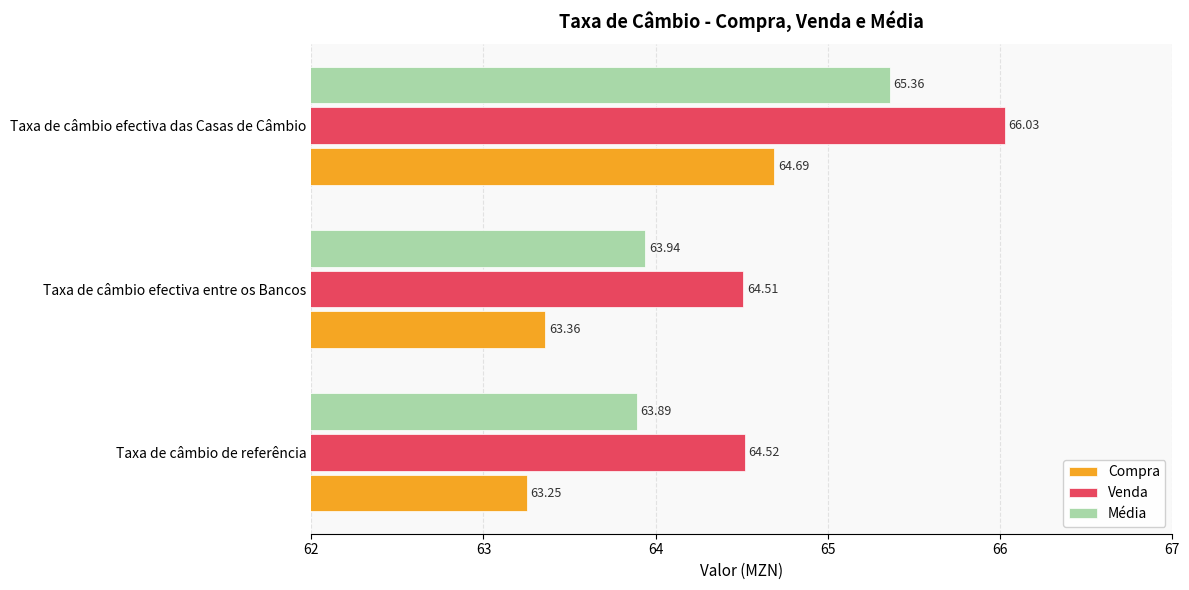

Which series has the widest spread of values?

Venda